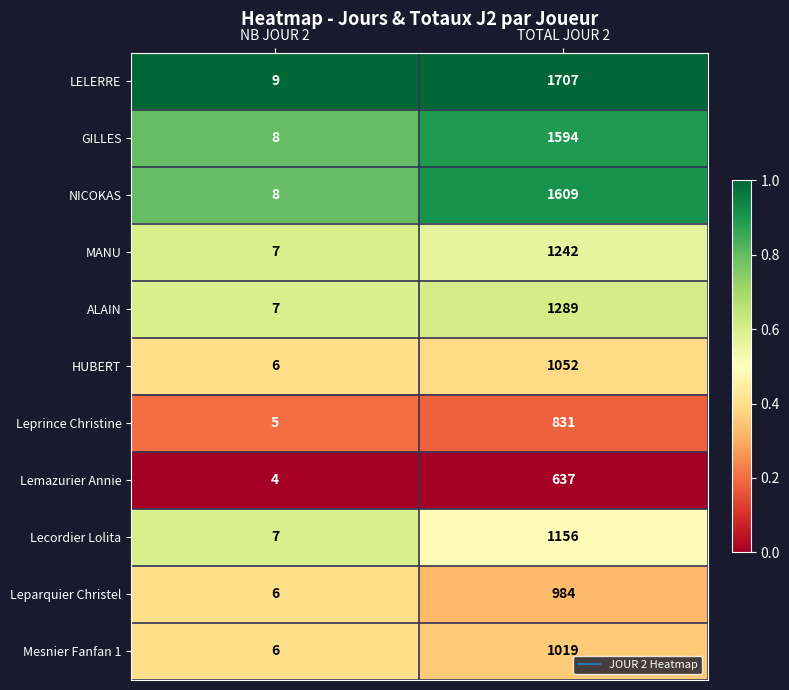

What is the total value across all series at TOTAL JOUR 2?

13120